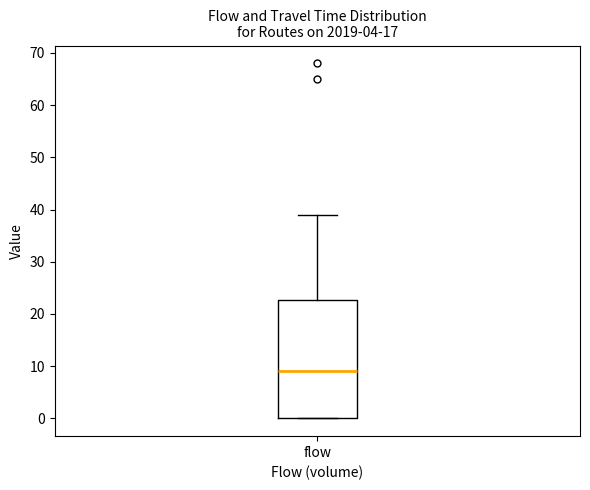

Where is the lower edge of the box for flow on the y-axis? The values are not printed on the chart, so give them approximately, as read against the axis.

0